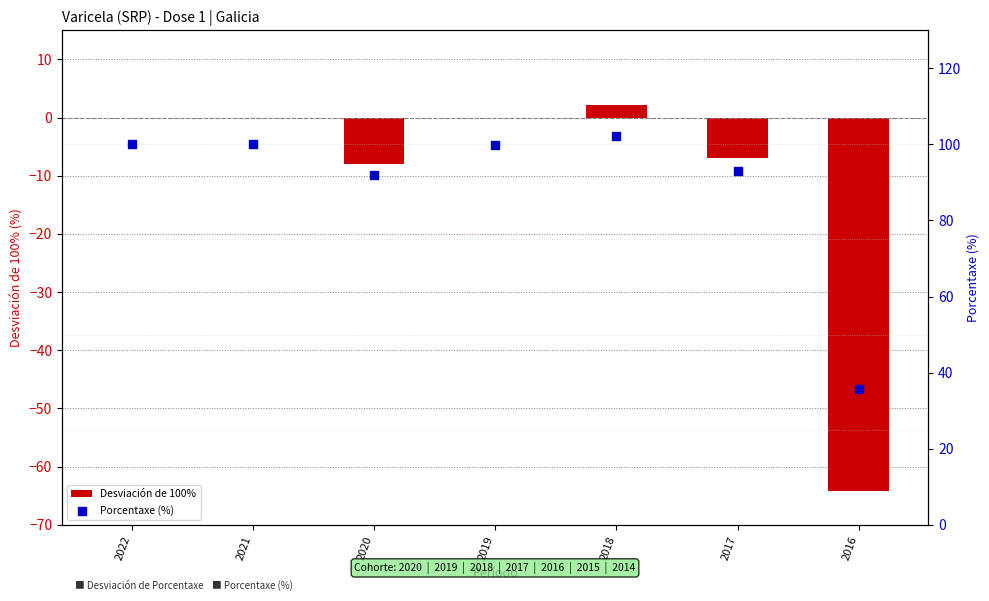

Is the value of Desviación de 100% at 2021 greater than the value of Porcentaxe (%) at 2016?

No